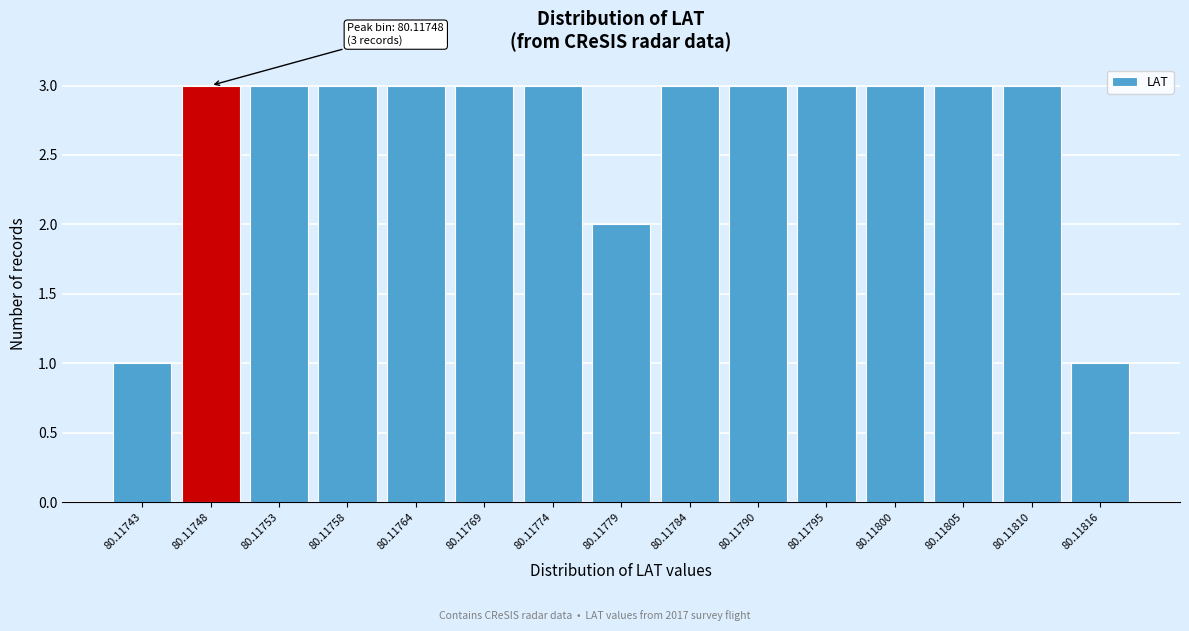

Reading left to right, list all the values displayed in this chart.

1	3	3	3	3	3	3	2	3	3	3	3	3	3	1